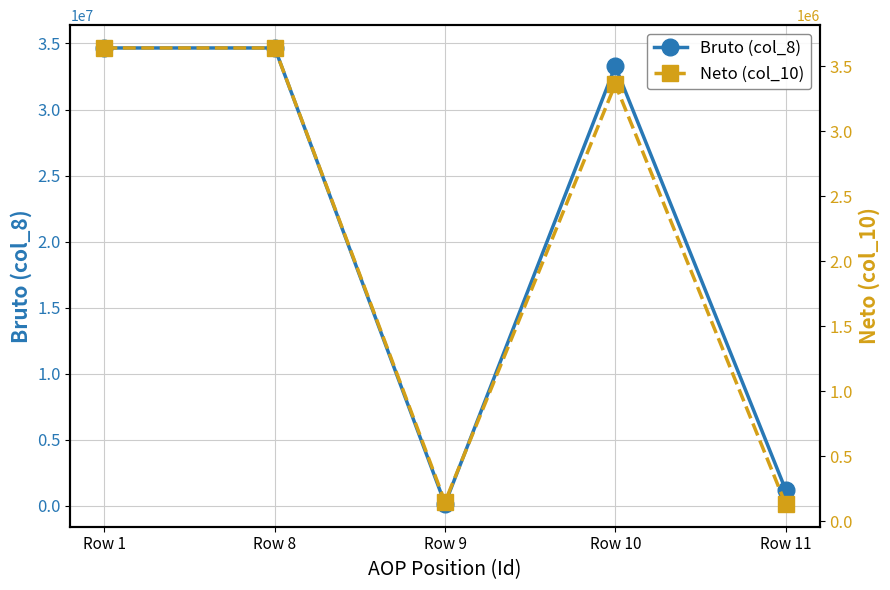

What is the difference between the second highest and second lowest values in the Neto (col_10) series?

3494011